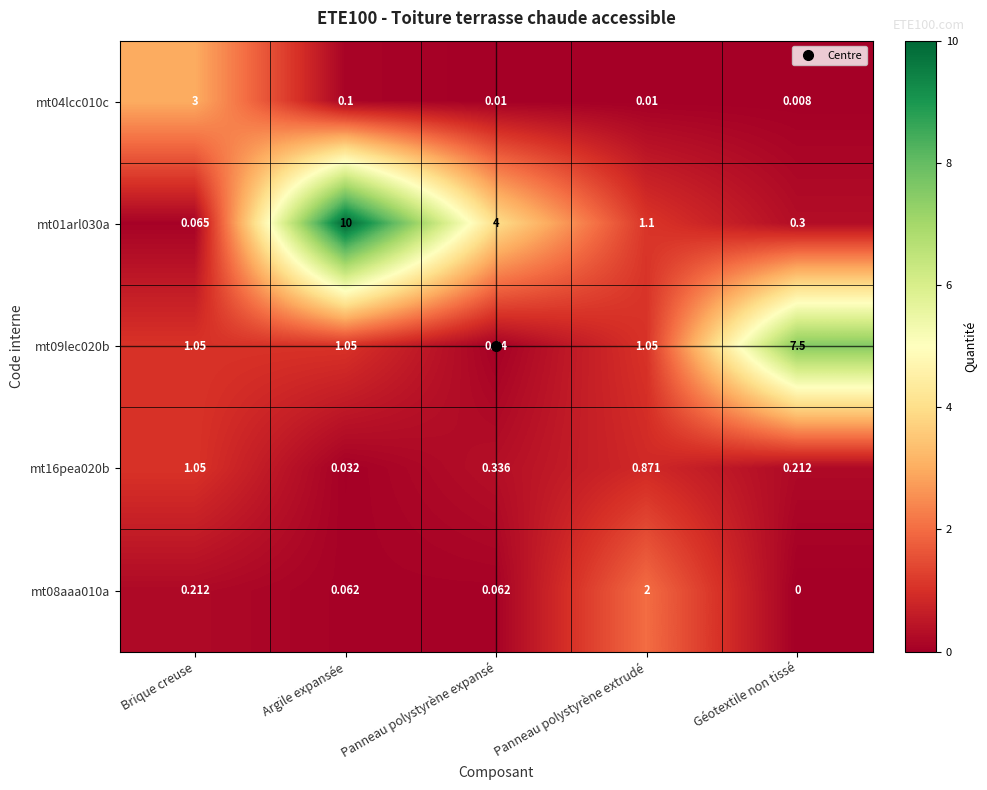

At which category is the sum across all series the highest?

Argile expansée